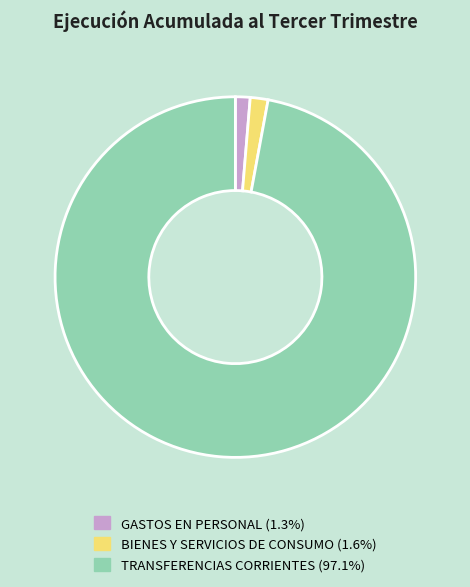

Is there any slice that represents more than half of the pie?

Yes